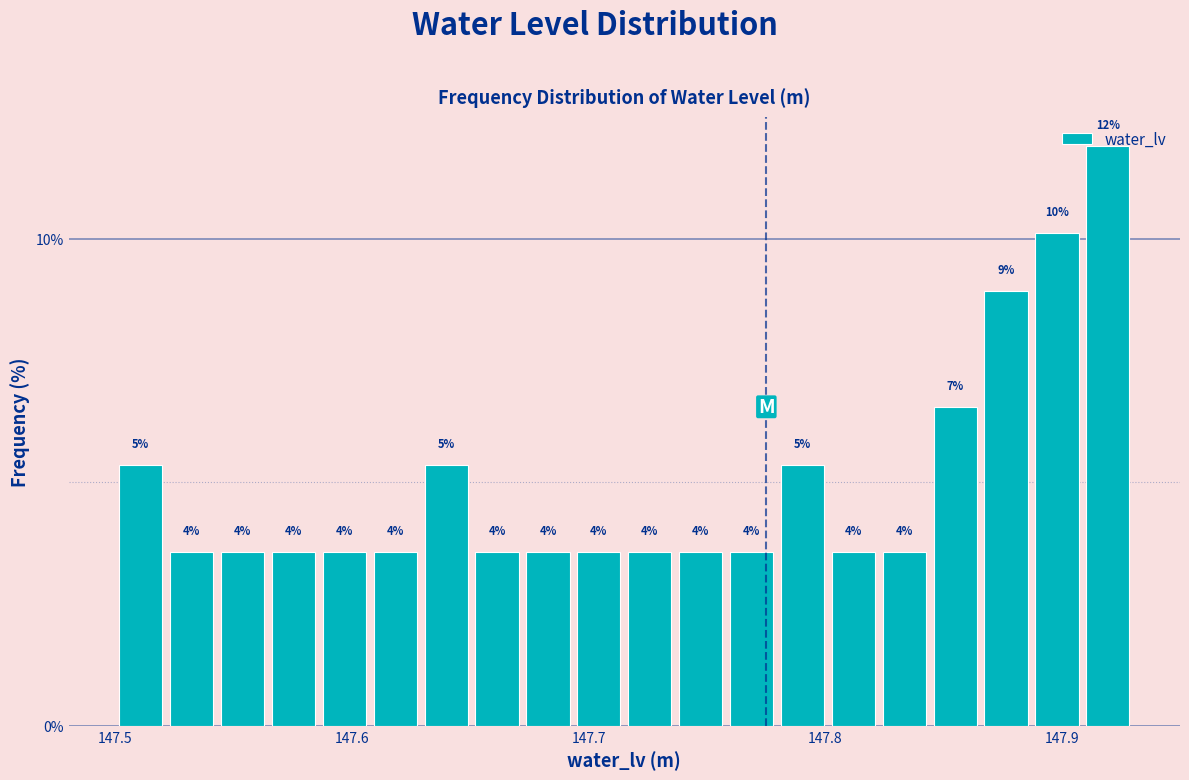

Read against the x-axis, roughly where is the centre of the tallest bar?

147.92